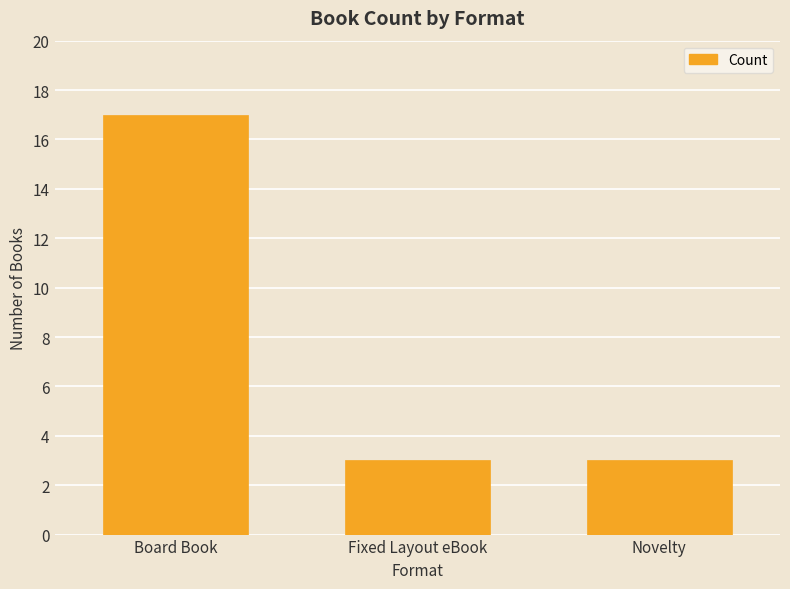

The chart shows a value of 17 at Board Book. True or false?

True